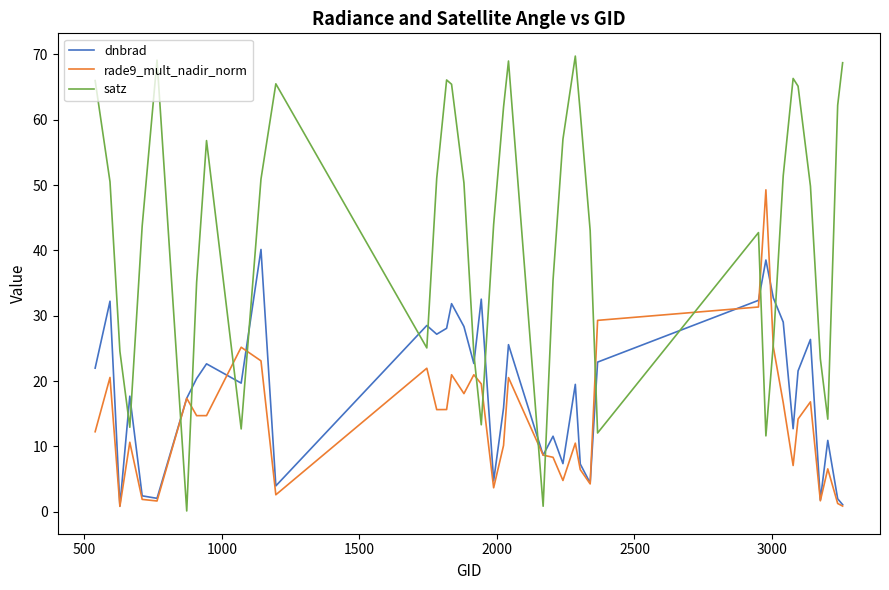

Which series has the largest range (max minus min)?

satz